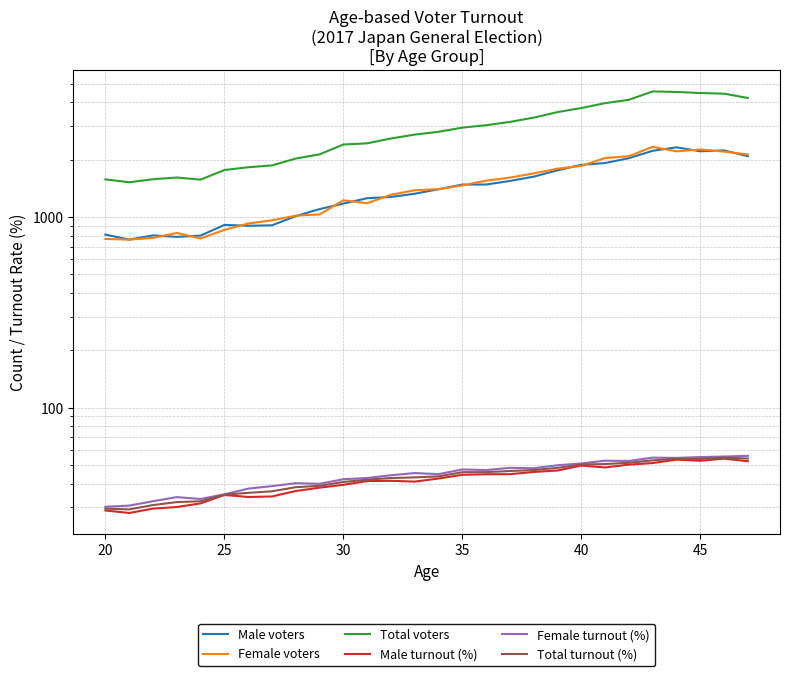

How many values in the Male turnout (%) series are below 42?

14